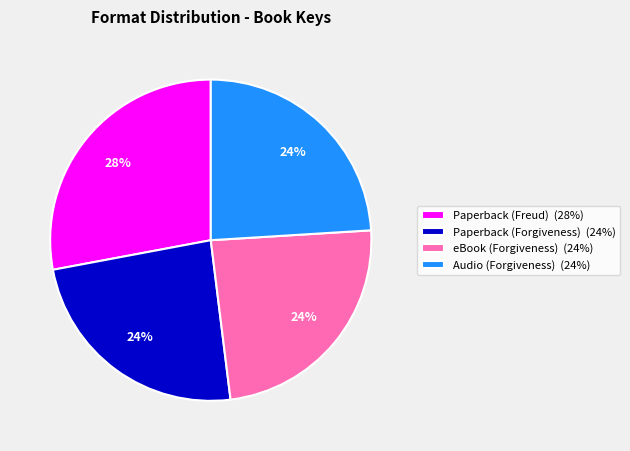

Combined, do eBook (Forgiveness) and Audio (Forgiveness) account for over 50%?

No